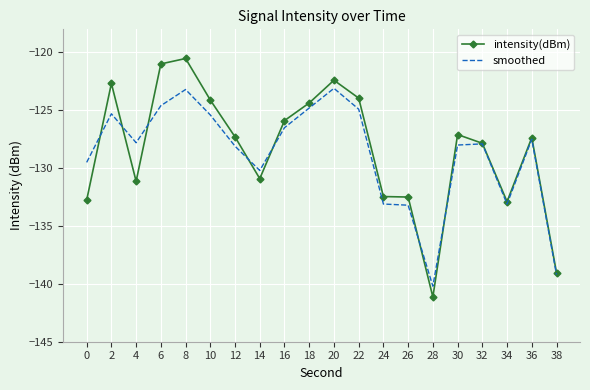

At 2, list the series in order from largest to smallest.

intensity(dBm), smoothed